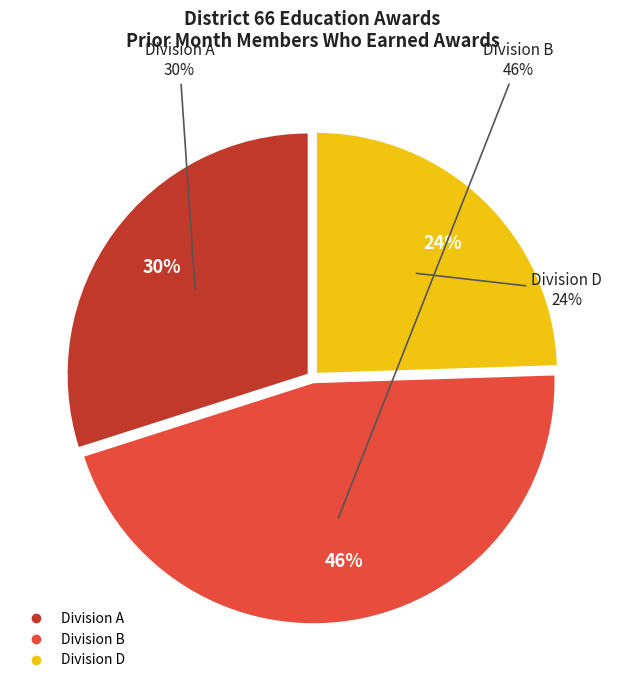

Which category has the smallest portion of the pie?

Division D